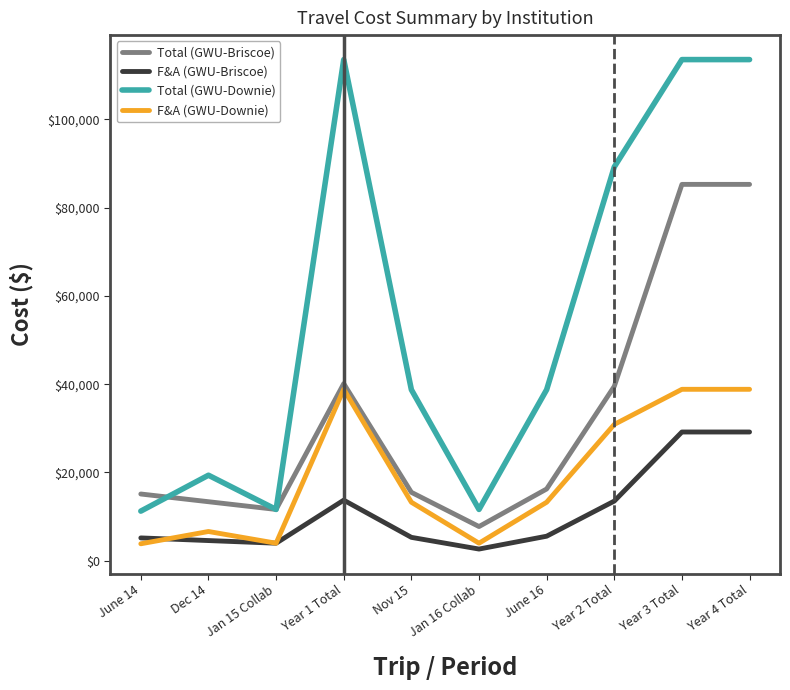

Is it true that F&A (GWU-Briscoe) equals 29172 at Year 3 Total?

True